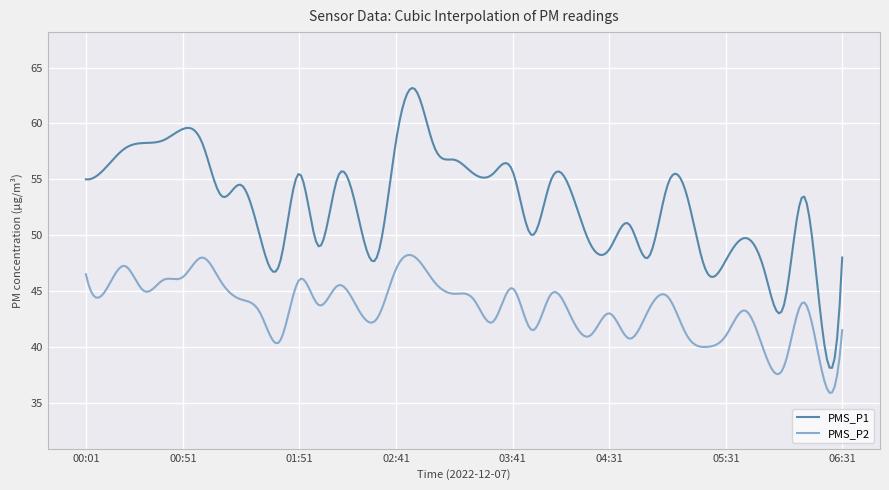

True or false: PMS_P2 and PMS_P1 cross at least once.

False